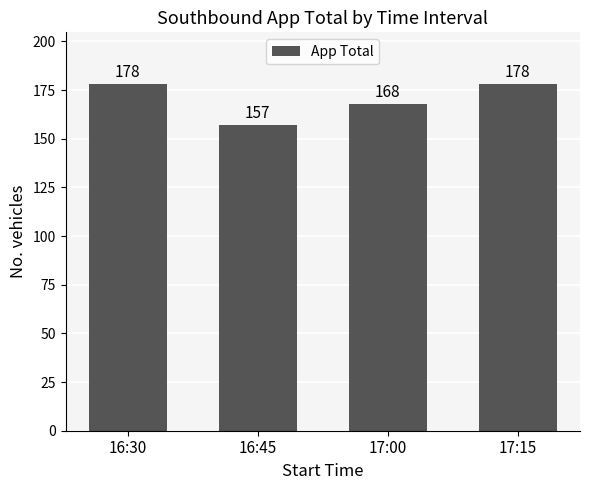

Are the bars horizontal?

No